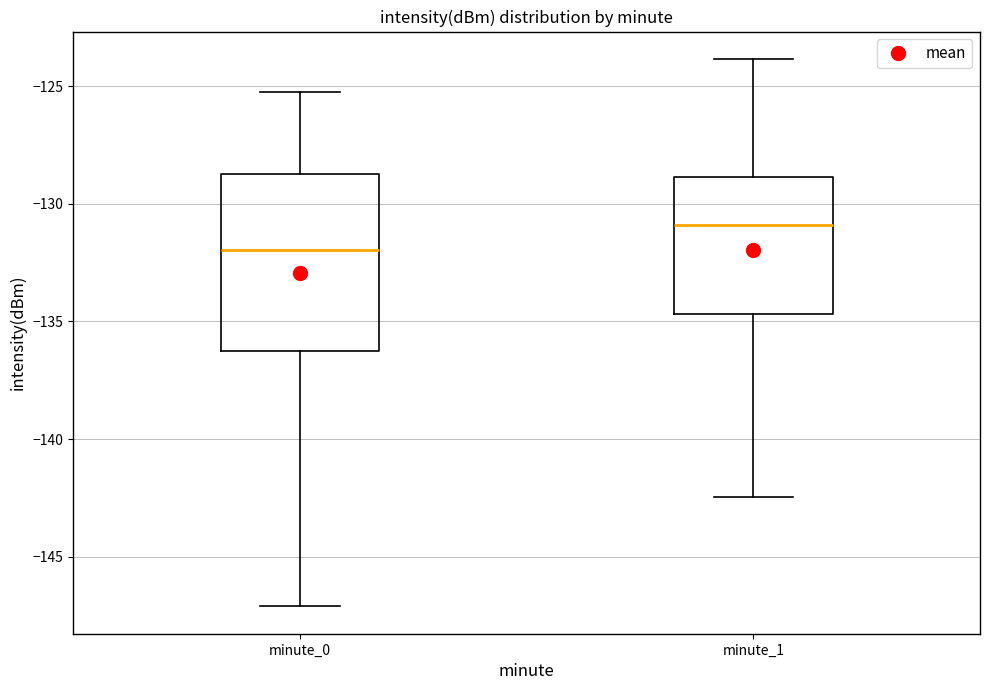

Reading left to right, transcribe this box plot: for each box, give where its median line is, the range the box spans, and where its two whiskers end, as read against the y-axis. The values are not printed on the chart, so give them approximately, as read against the axis.

minute_0: median -132.0, box -136.5 to -129.0, whiskers -147.0 to -125.5
minute_1: median -131.0, box -134.5 to -129.0, whiskers -142.5 to -124.0